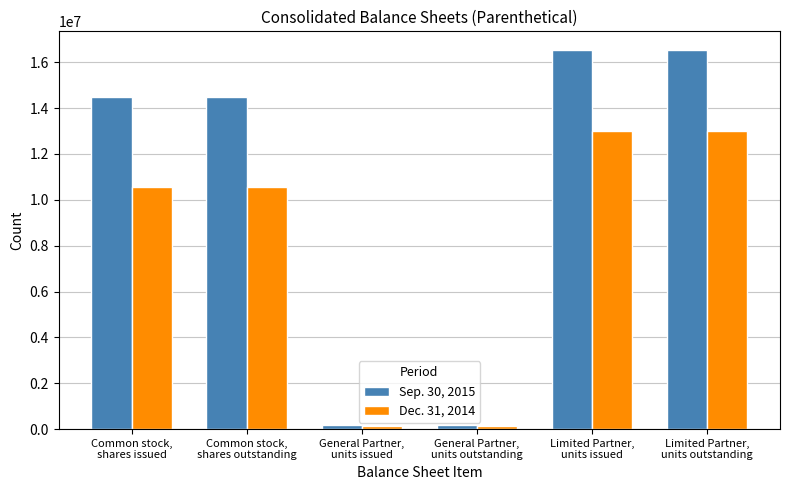

Rank the series by their average value, from highest to lowest.

Sep. 30, 2015, Dec. 31, 2014